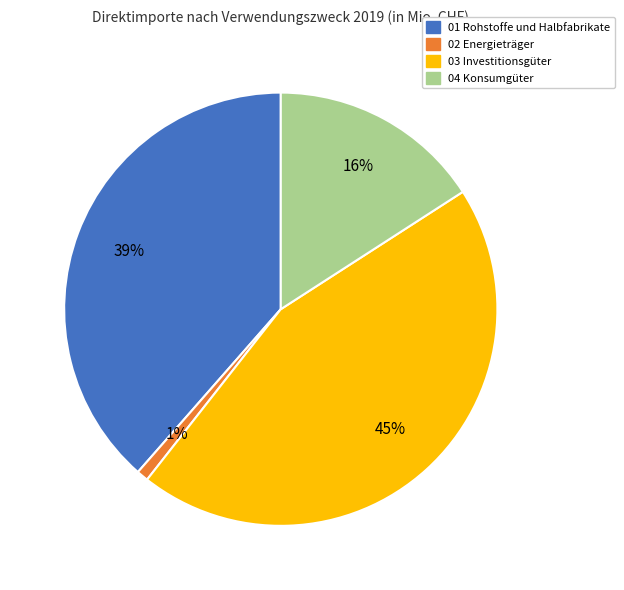

Do 01 Rohstoffe und Halbfabrikate and 04 Konsumgüter together represent more than half of the pie?

Yes